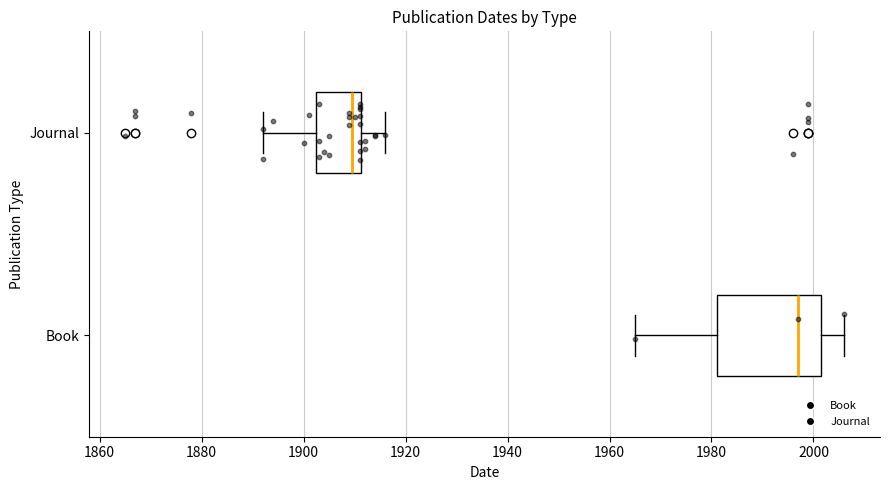

Reading bottom to top, read every box against the x-axis: the position of its median line, the range the box covers, and the ends of its whiskers. The values are not printed on the chart, so give them approximately, as read against the axis.

Book: median 1998, box 1982 to 2002, whiskers 1966 to 2006
Journal: median 1910, box 1902 to 1912, whiskers 1892 to 1916